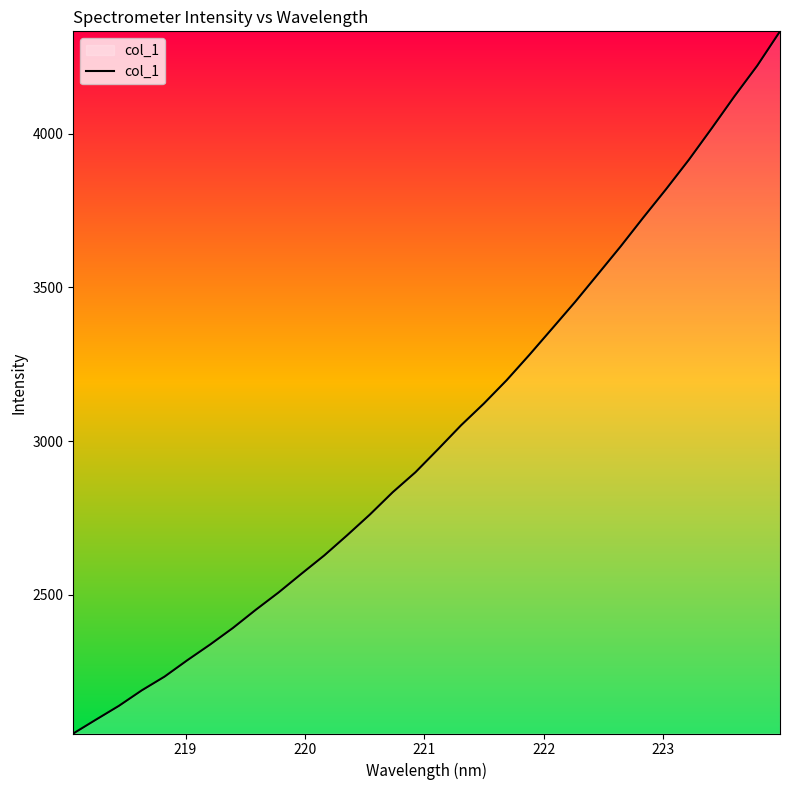

What is the minimum value shown in the chart?

2048.9